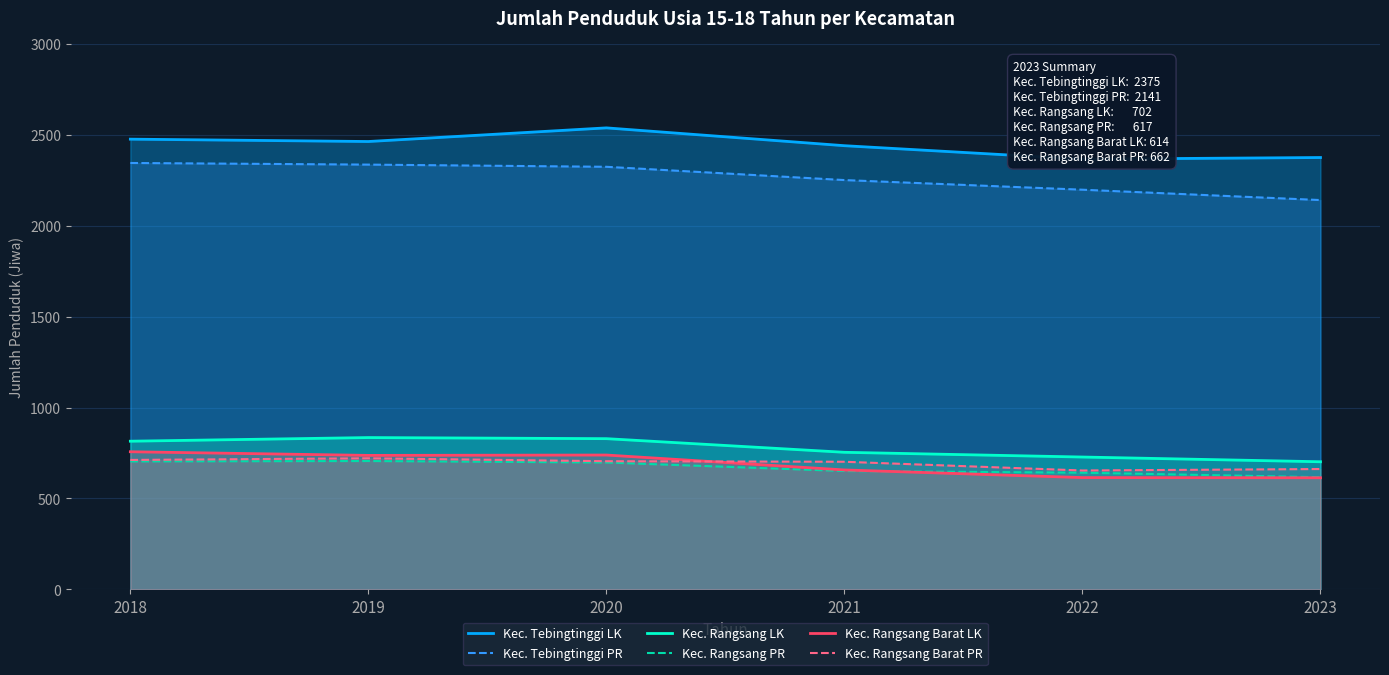

What is the value of the Kec. Rangsang Barat LK point at the 2nd from the left?

737